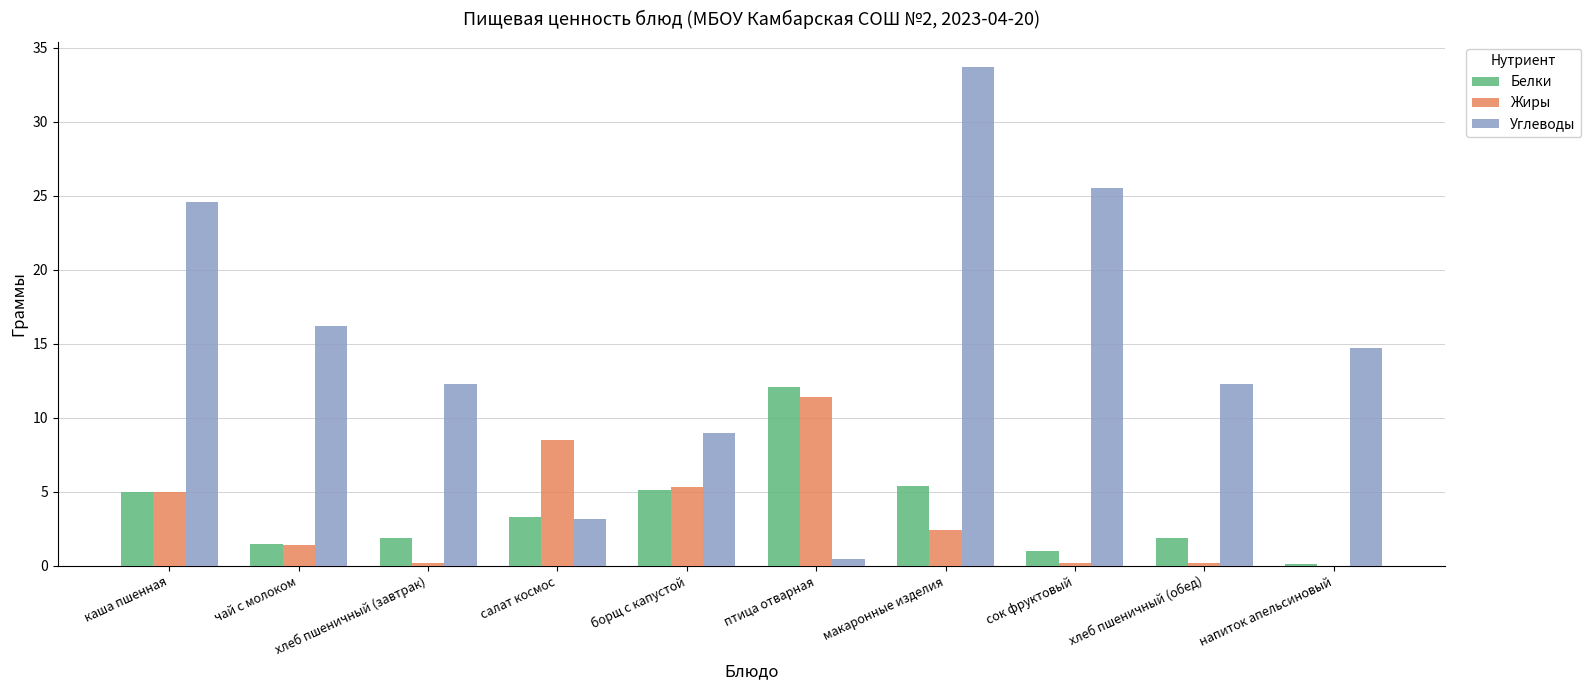

What are all the series names shown in the legend?

Белки, Жиры, Углеводы